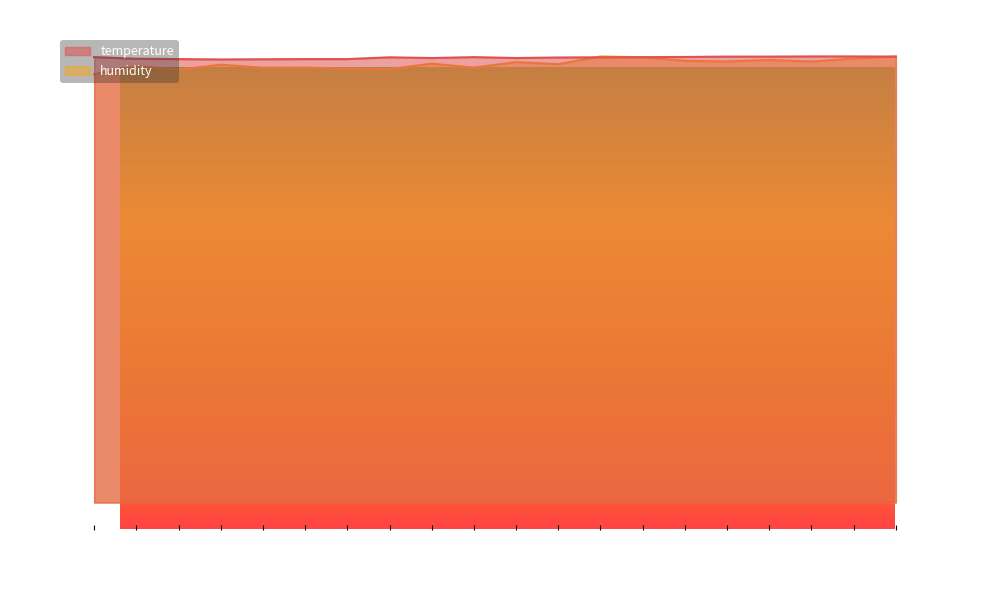

What is the minimum value shown in the chart?

24.9